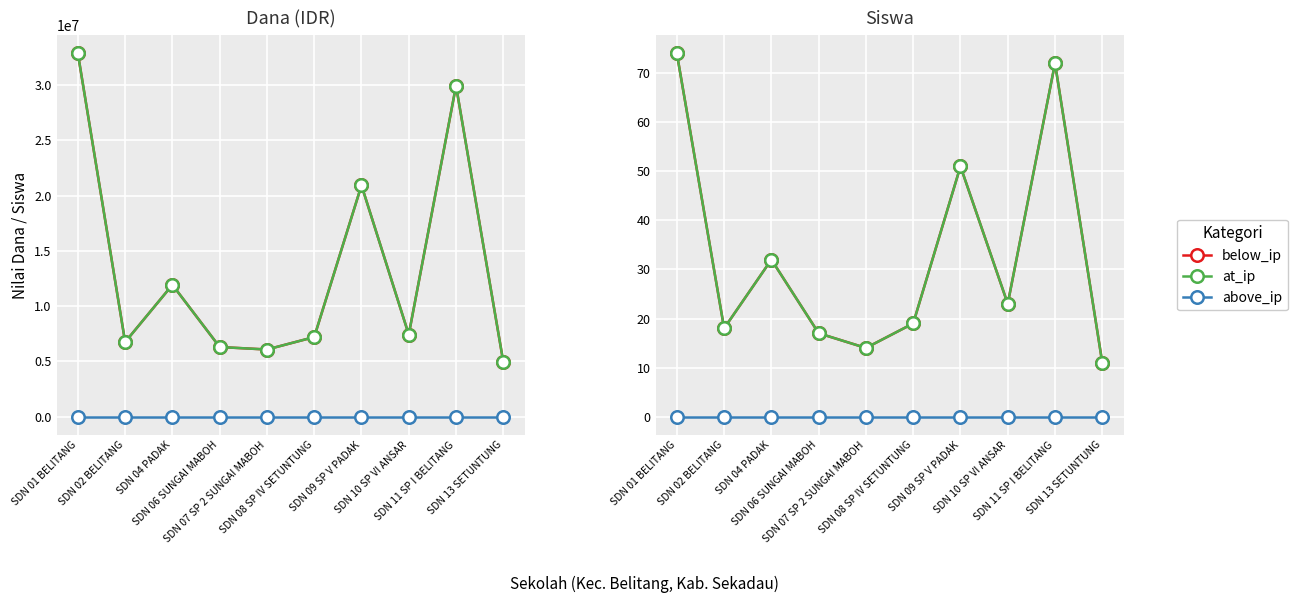

At which category does at_ip reach its first local valley?

SDN 02 BELITANG